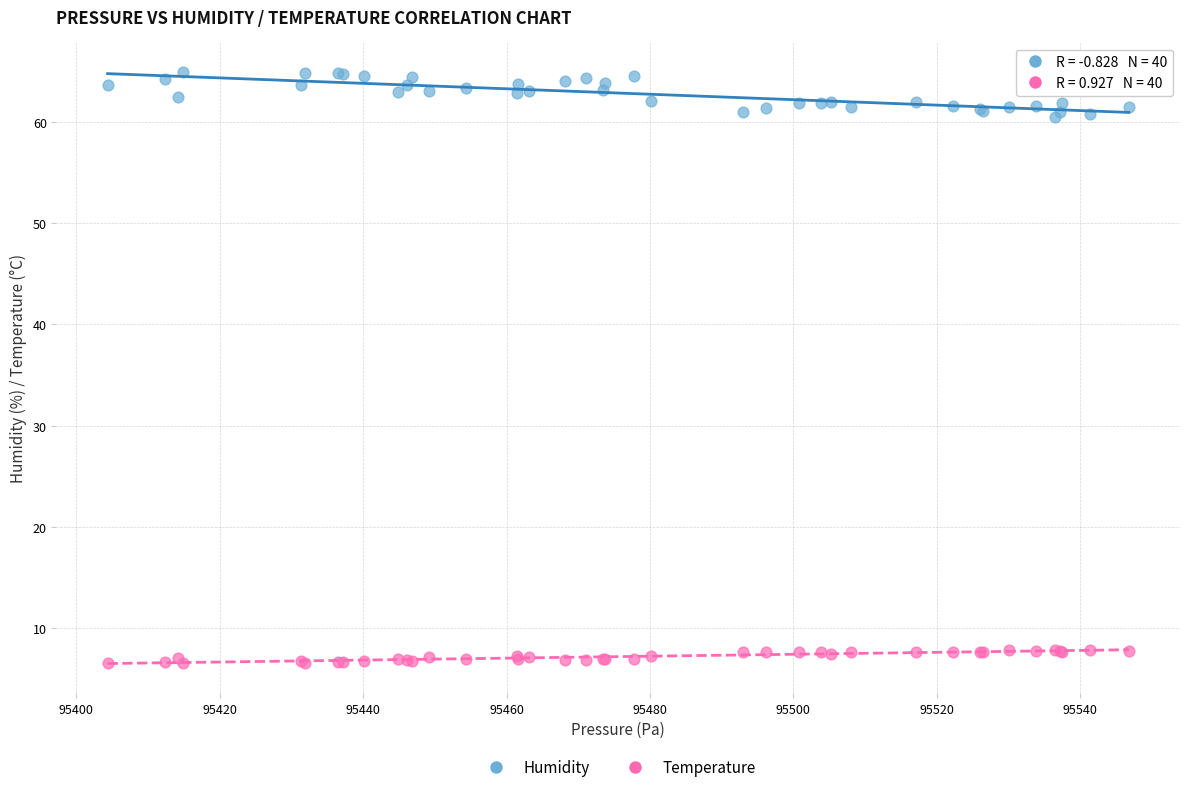

Which series contains the highest Y value?

Humidity